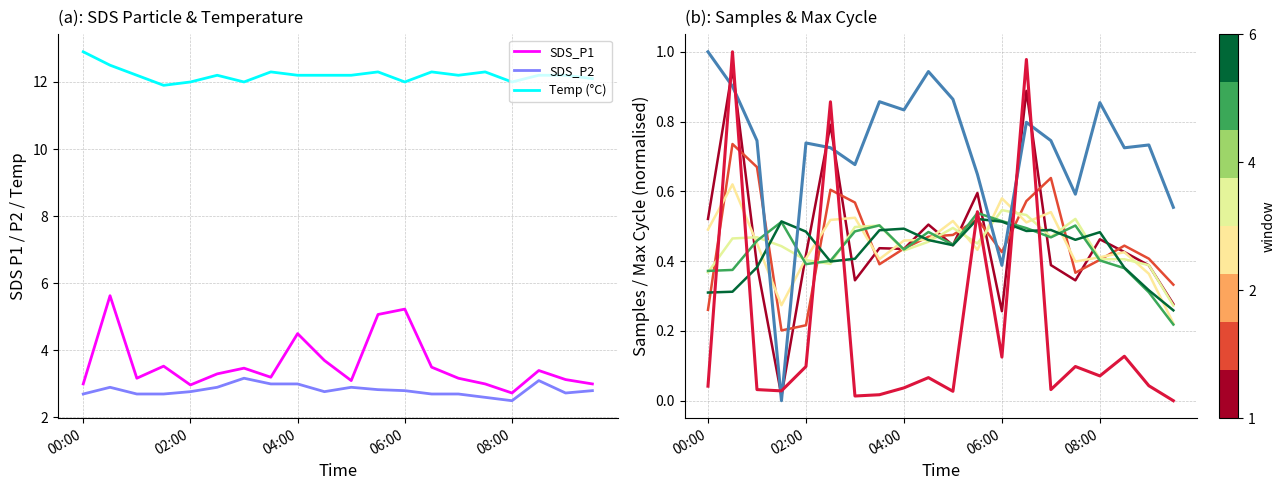

Is it true that Temp equals 11.9 at 01:30?

True